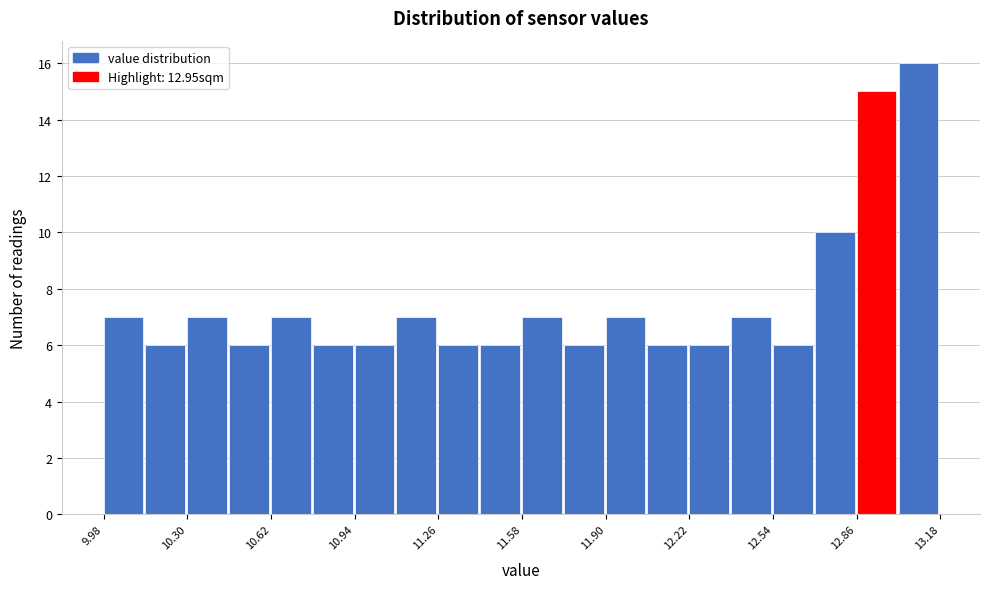

Read against the x-axis, roughly where is the centre of the tallest bar?

13.10